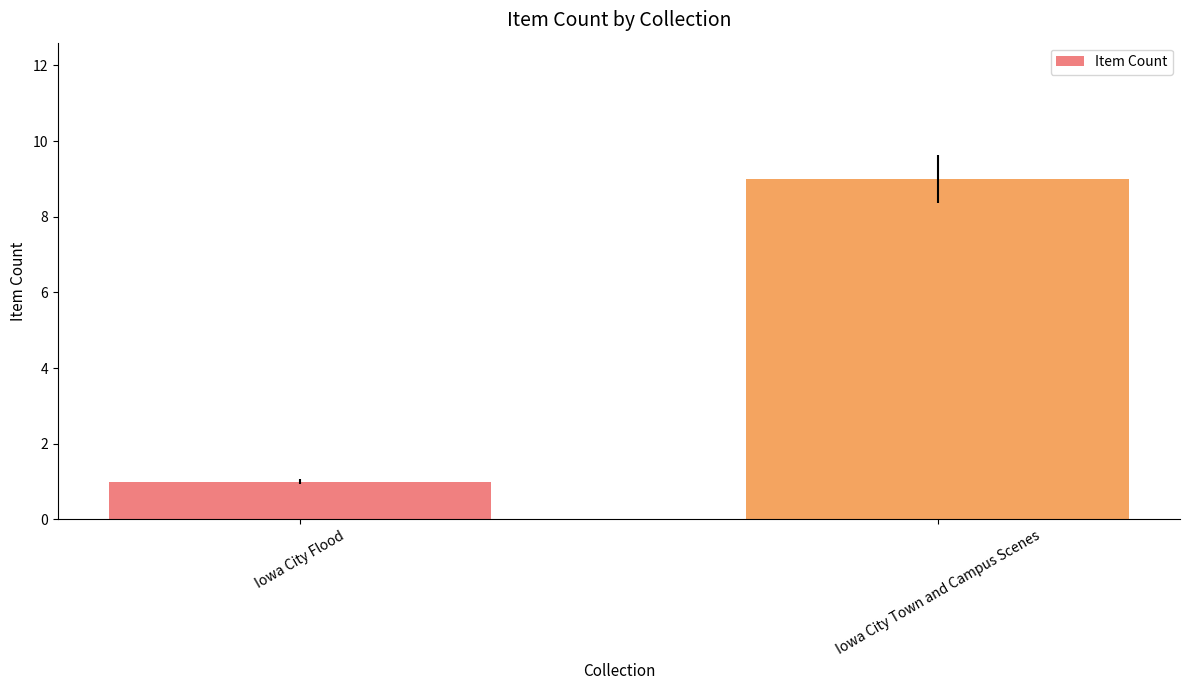

The value at Iowa City Town and Campus Scenes is 14. True or false?

False